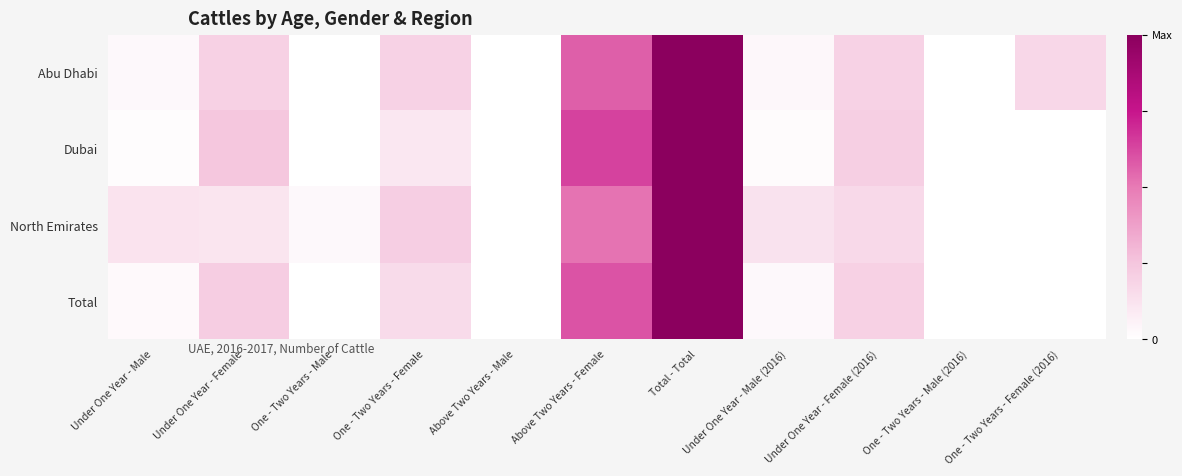

Between One - Two Years - Female (2016) and Under One Year - Male (2016), which is larger?

One - Two Years - Female (2016)